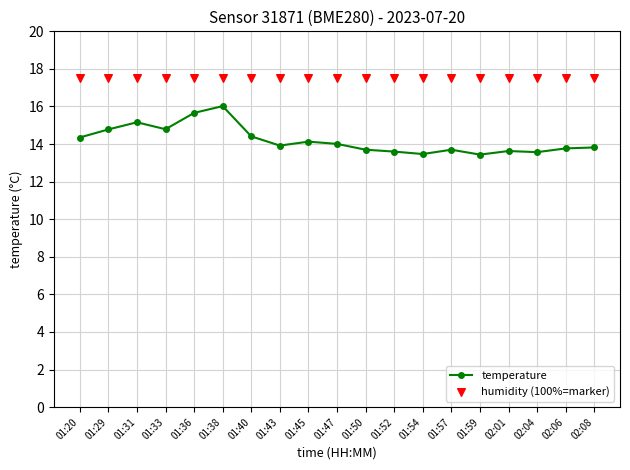

At which category is the sum across all series the highest?

01:38